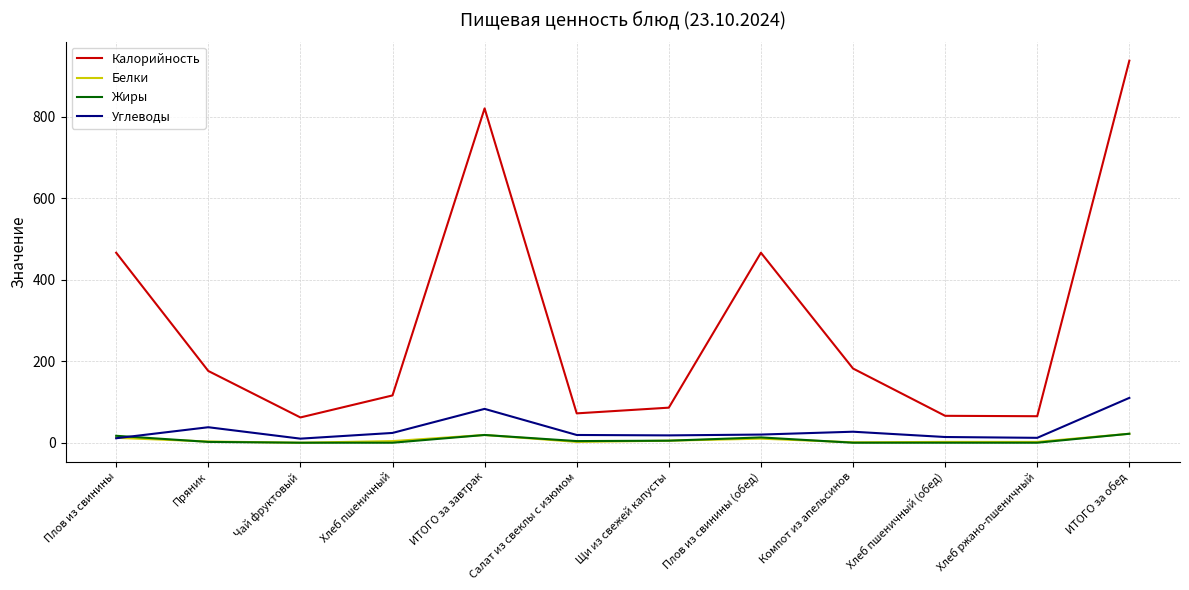

Which series has the largest total across all categories?

Калорийность